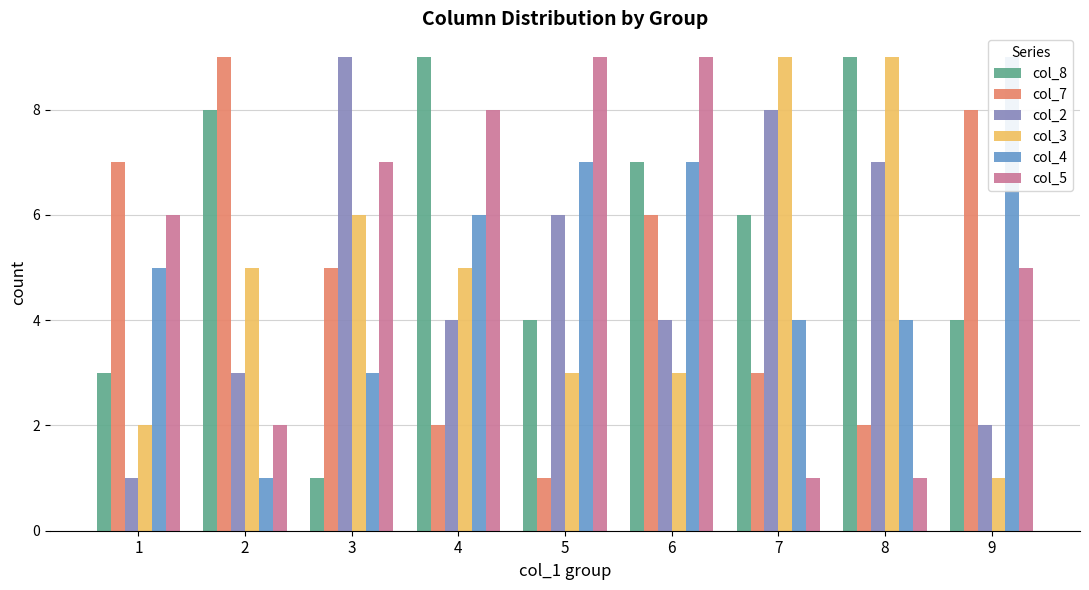

At which label is col_5 closest to 5?

9